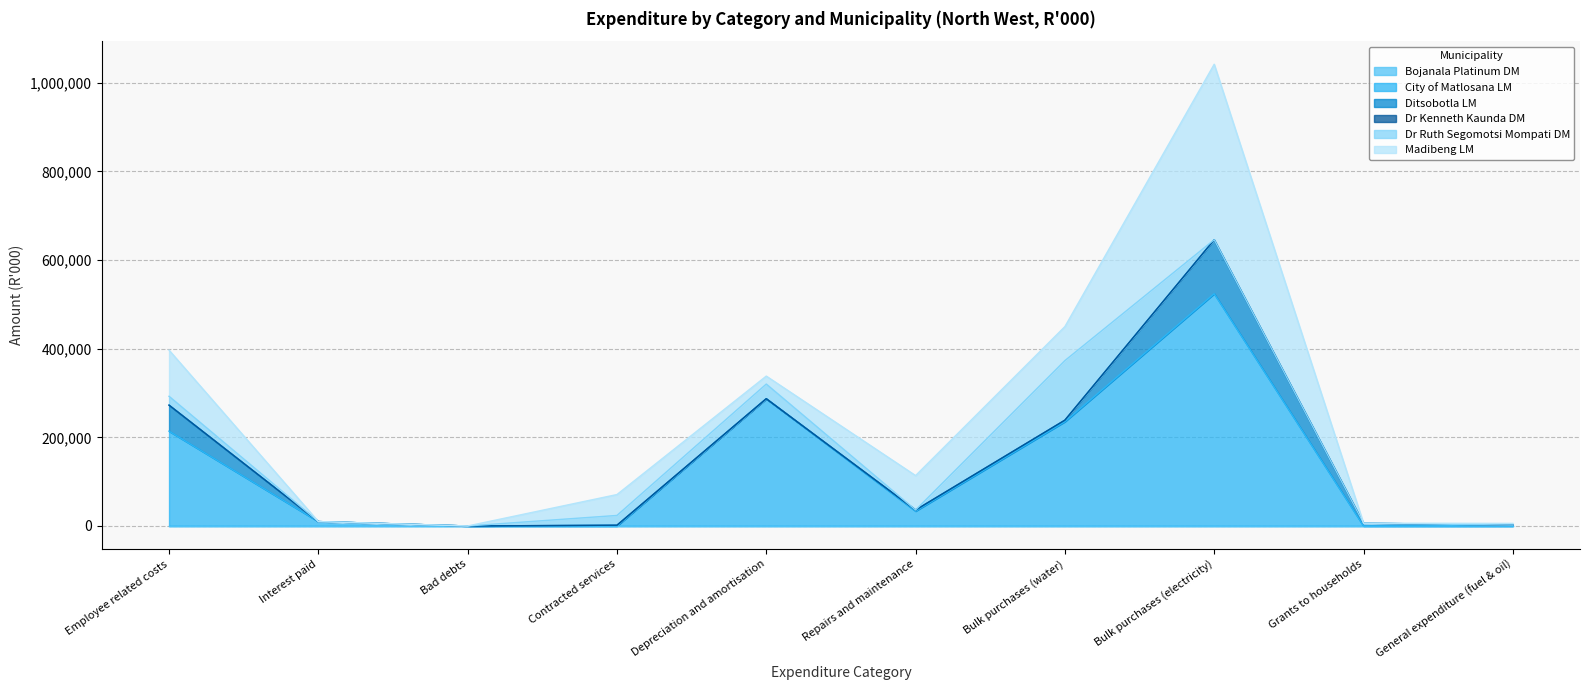

What are all the series names shown in the legend?

Bojanala Platinum DM, City of Matlosana LM, Ditsobotla LM, Dr Kenneth Kaunda DM, Dr Ruth Segomotsi Mompati DM, Madibeng LM